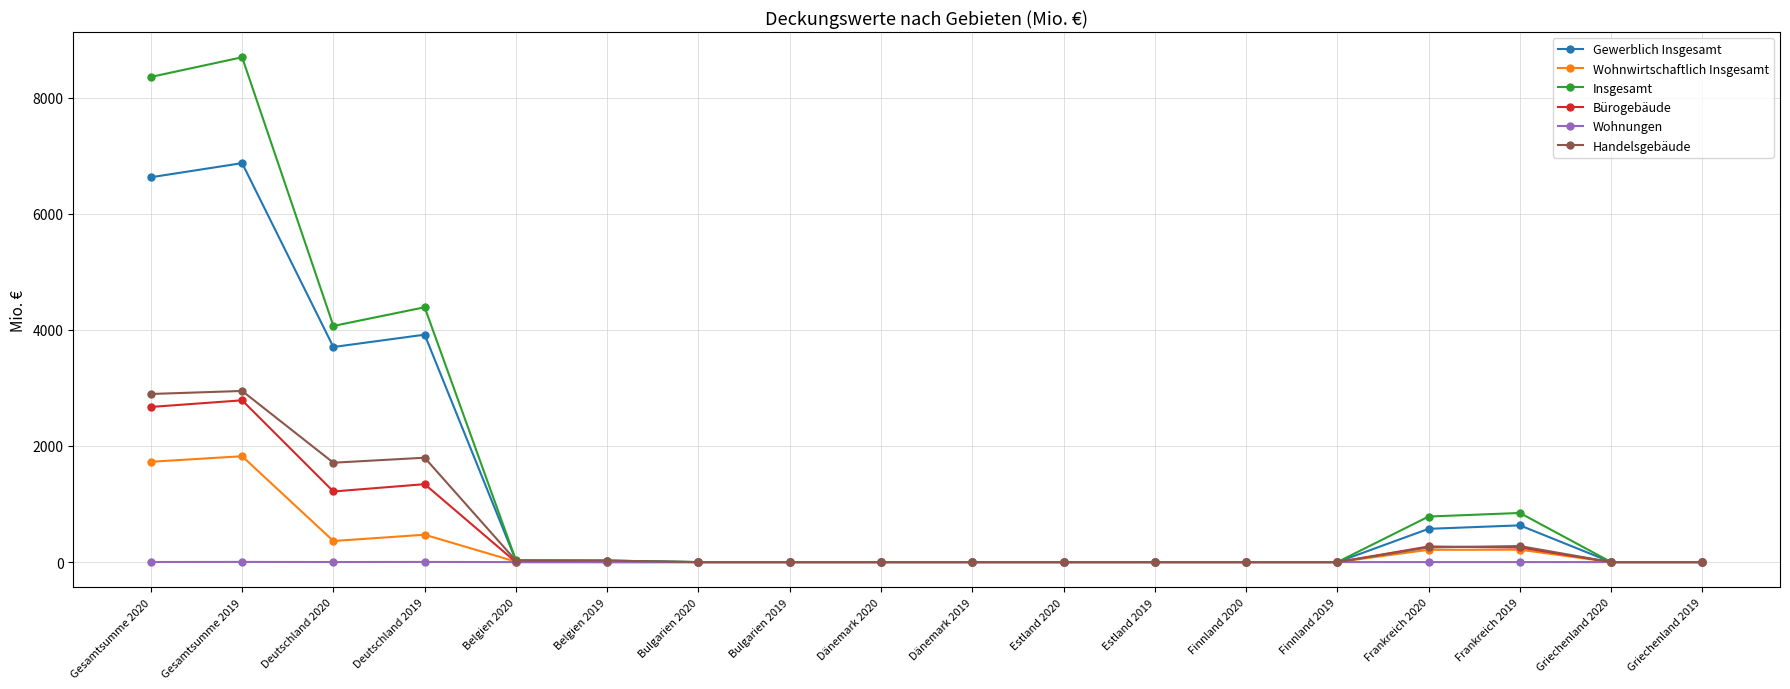

Between Estland 2019 and Frankreich 2019, which series saw the biggest shift?

Insgesamt